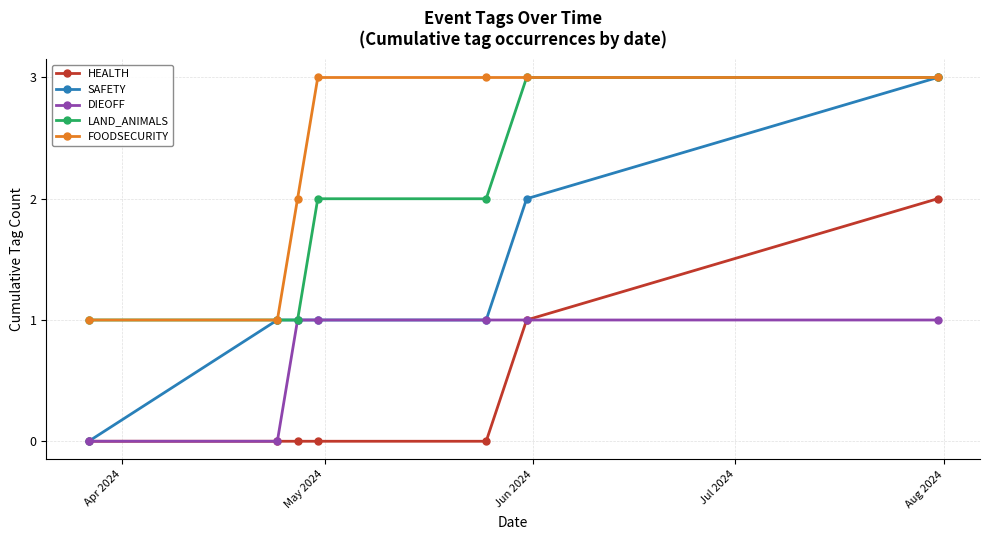

True or false: HEALTH and LAND_ANIMALS intersect in this chart.

False